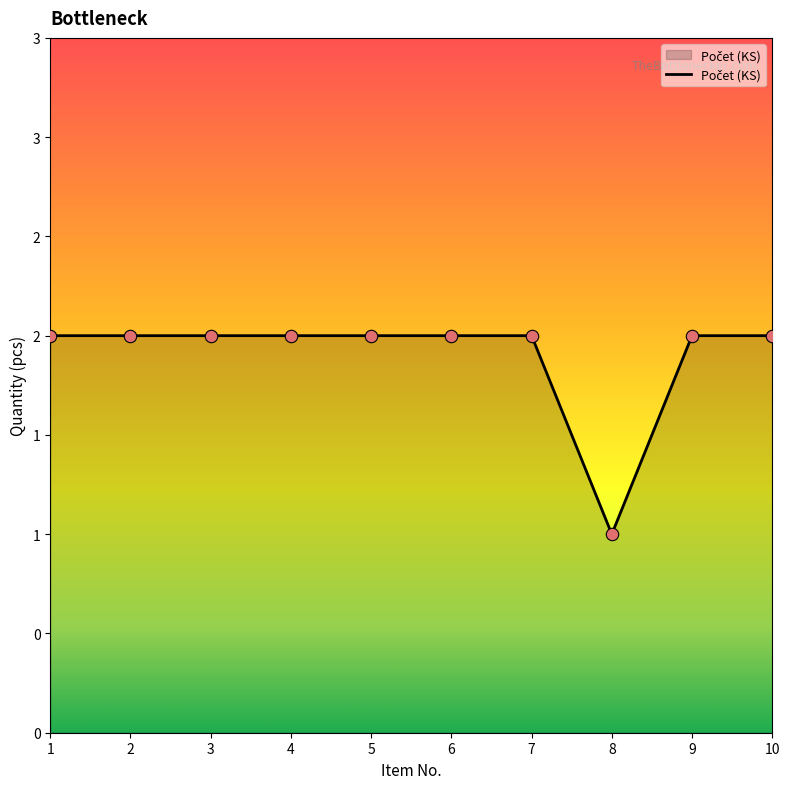

What is the change in value from 5 to 8?

-1